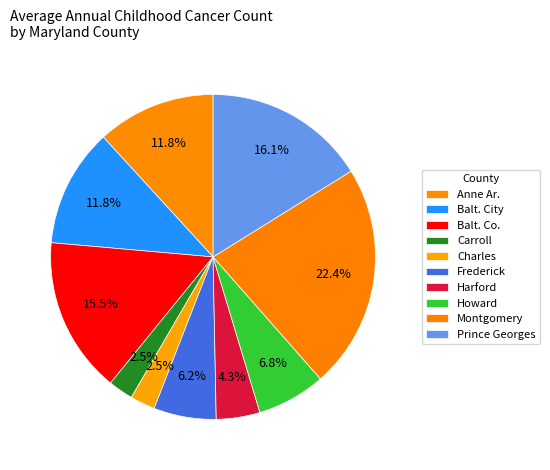

Which slice is the largest?

Montgomery